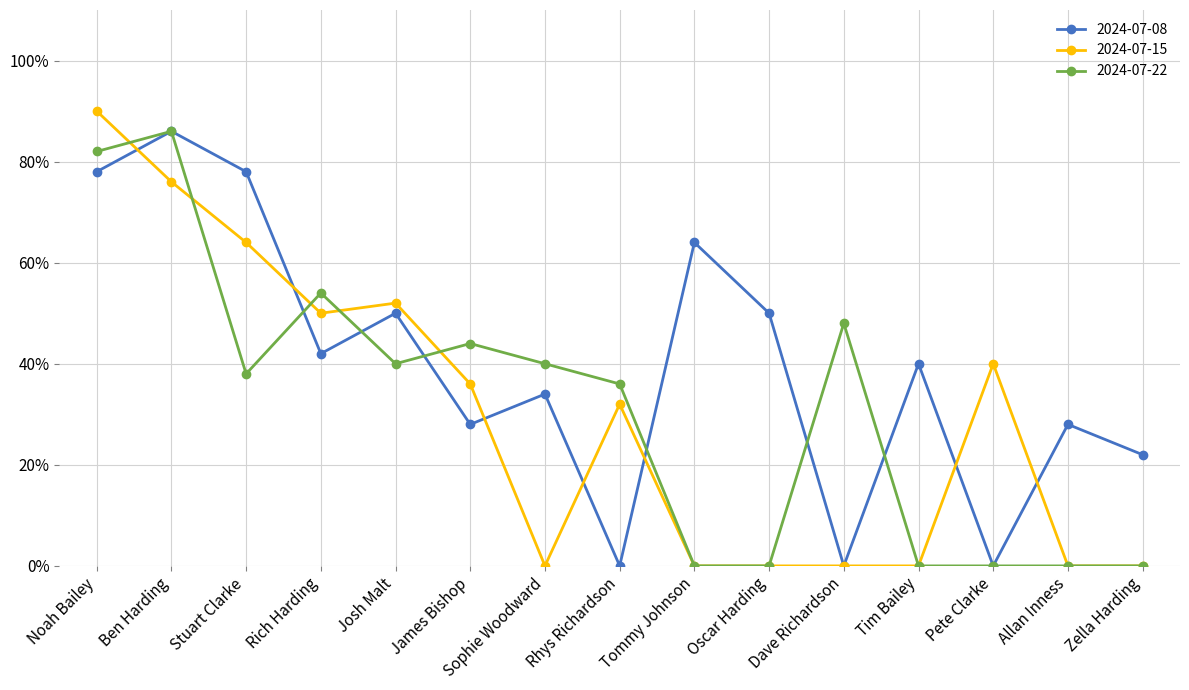

After their last crossing, which series has the higher values: 2024-07-22 or 2024-07-08?

2024-07-08